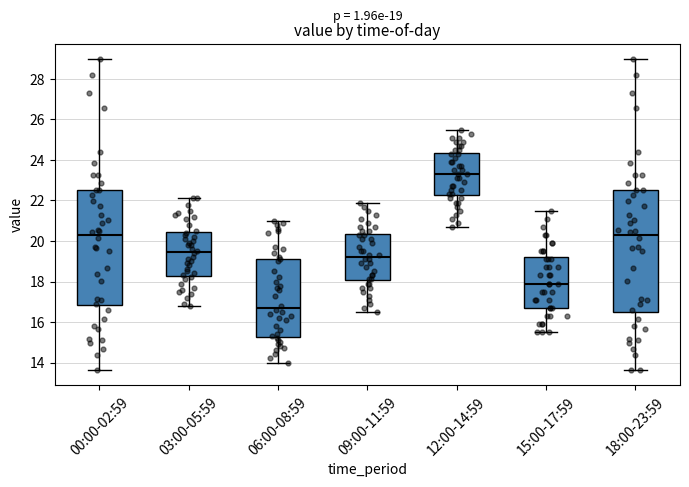

Comparing the boxes themselves (not the whiskers), which one is the tallest?

18:00-23:59